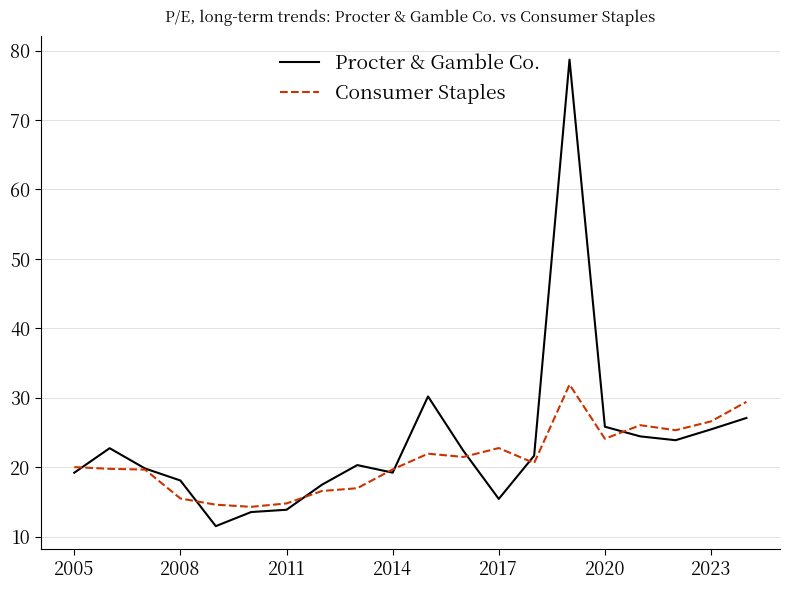

Which series has the largest range (max minus min)?

Procter & Gamble Co.